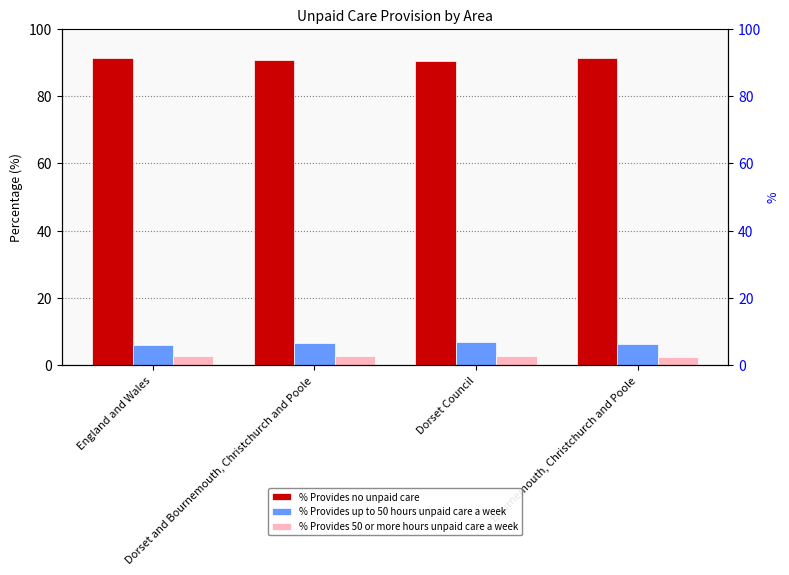

Is it true that % Provides no unpaid care equals 90.8 at Dorset and Bournemouth, Christchurch and Poole?

True